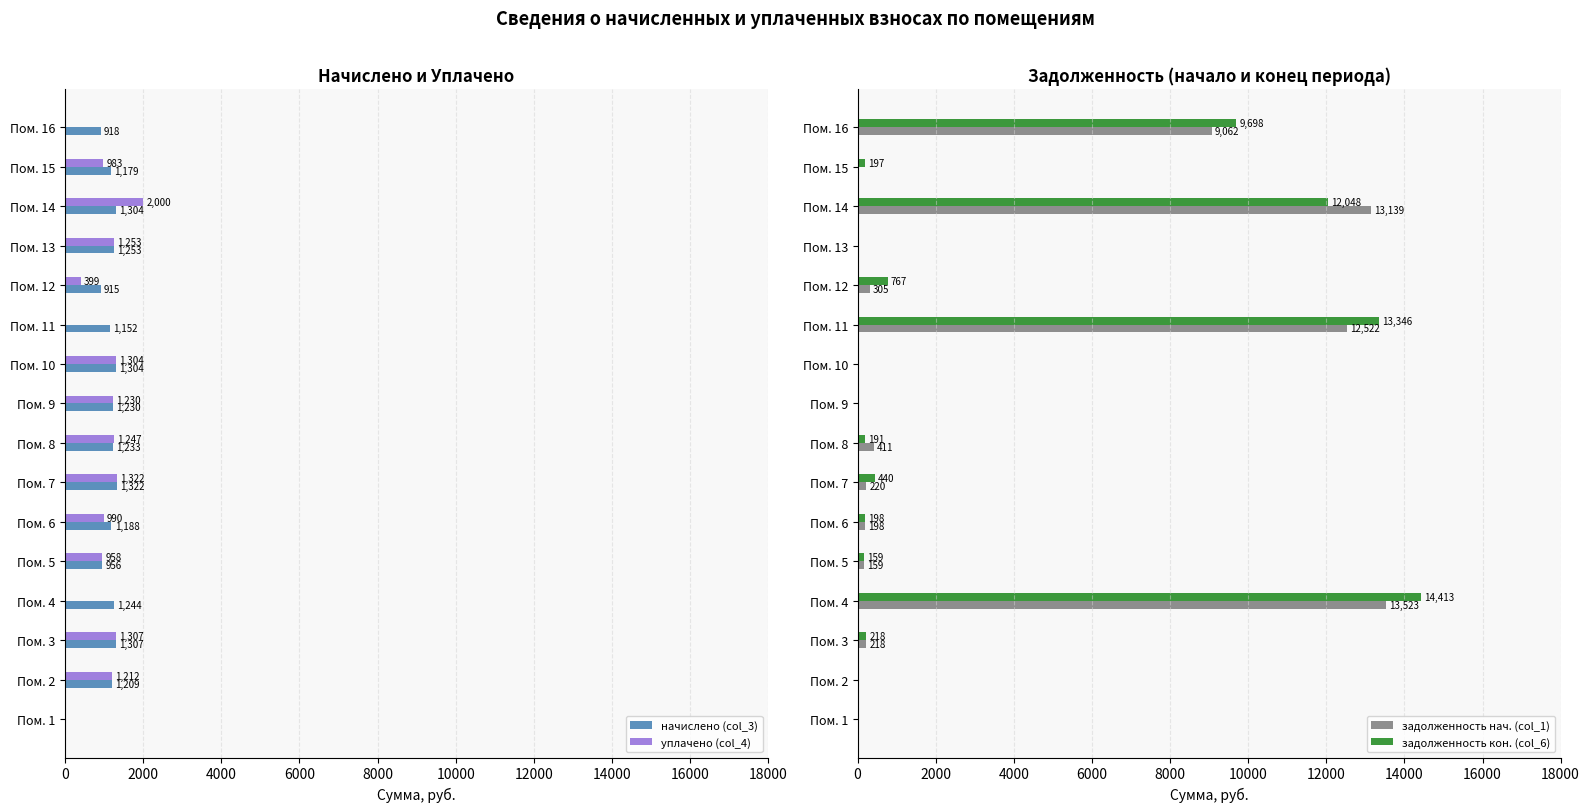

What is the greatest value displayed?

14413.2